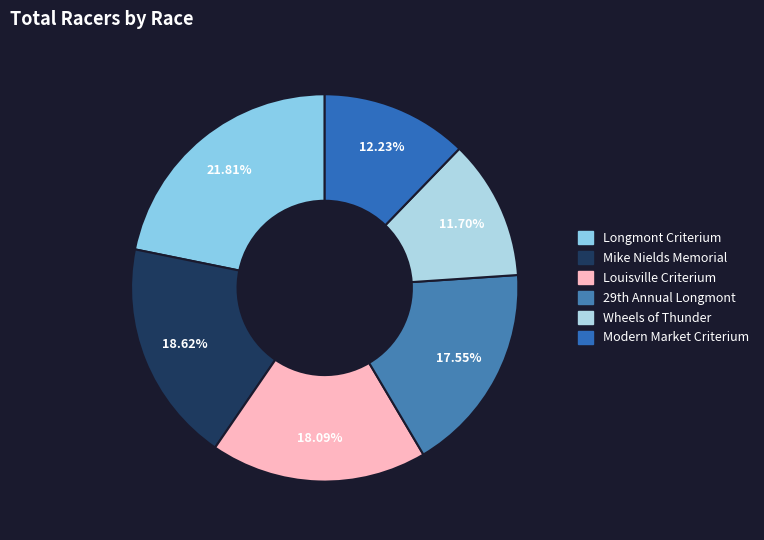

Between Louisville Criterium and Modern Market Criterium, which is larger?

Louisville Criterium